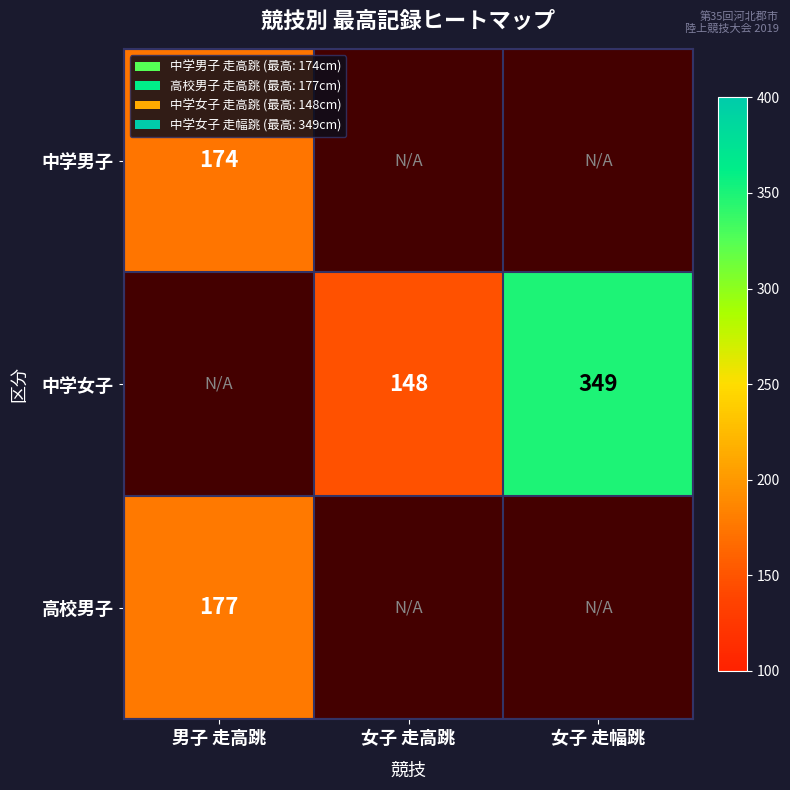

At how many categories does at least one series exceed 260?

1